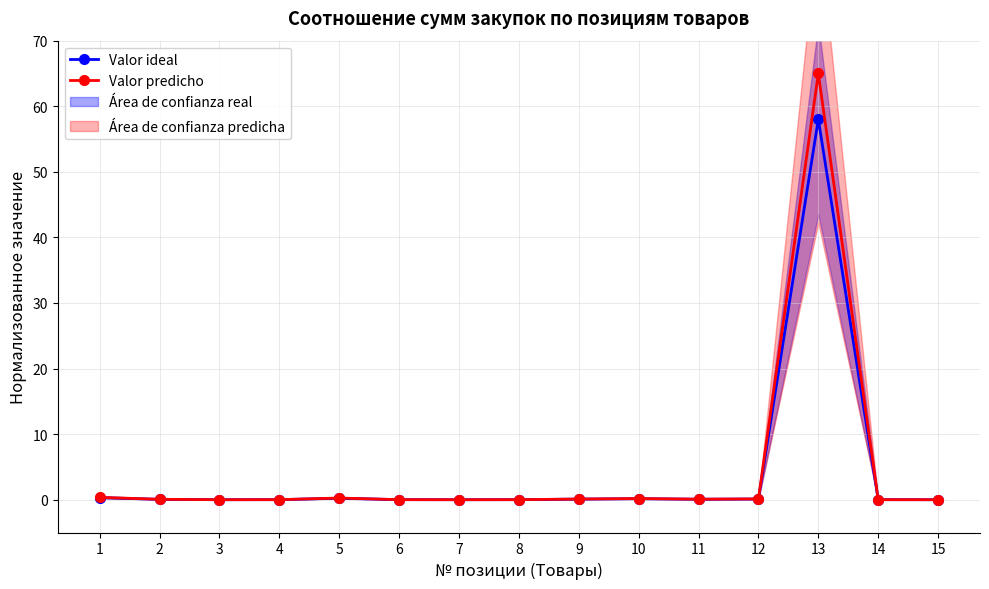

At which category is the sum across all series the highest?

13